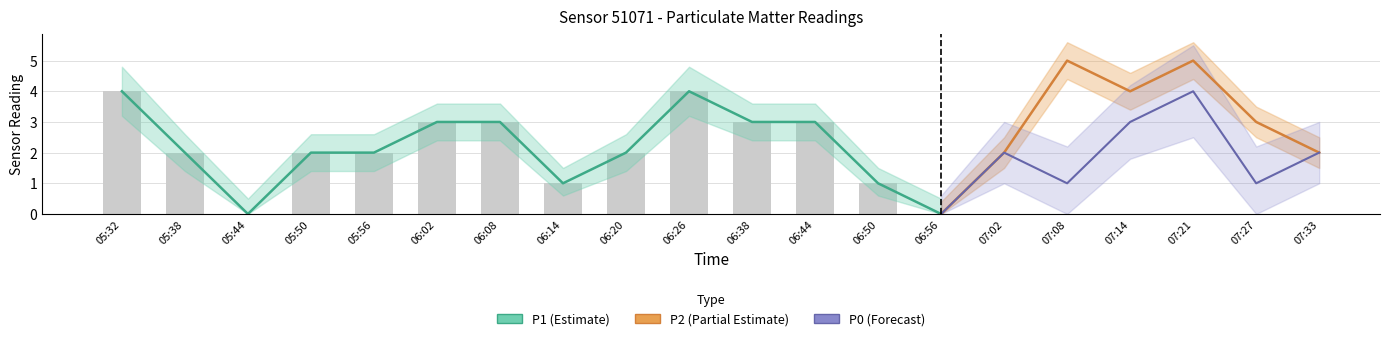

How many categories are shown in the chart?

20